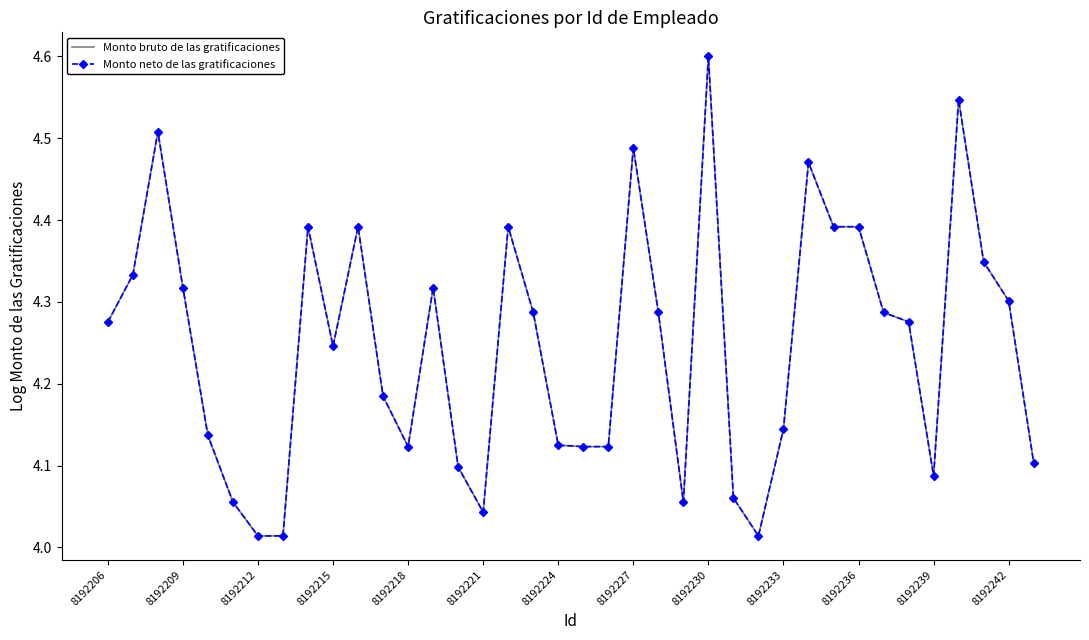

How many interior local valleys does the Monto neto de las gratificaciones series have?

6